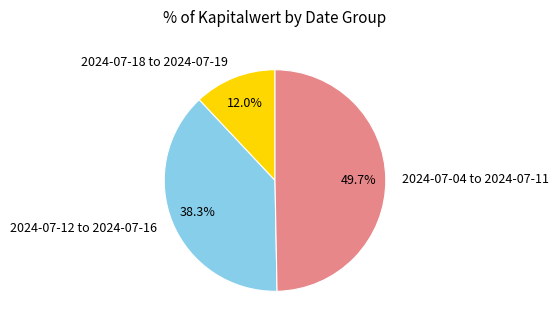

Does 2024-07-18 to 2024-07-19 represent more than half of the total?

No